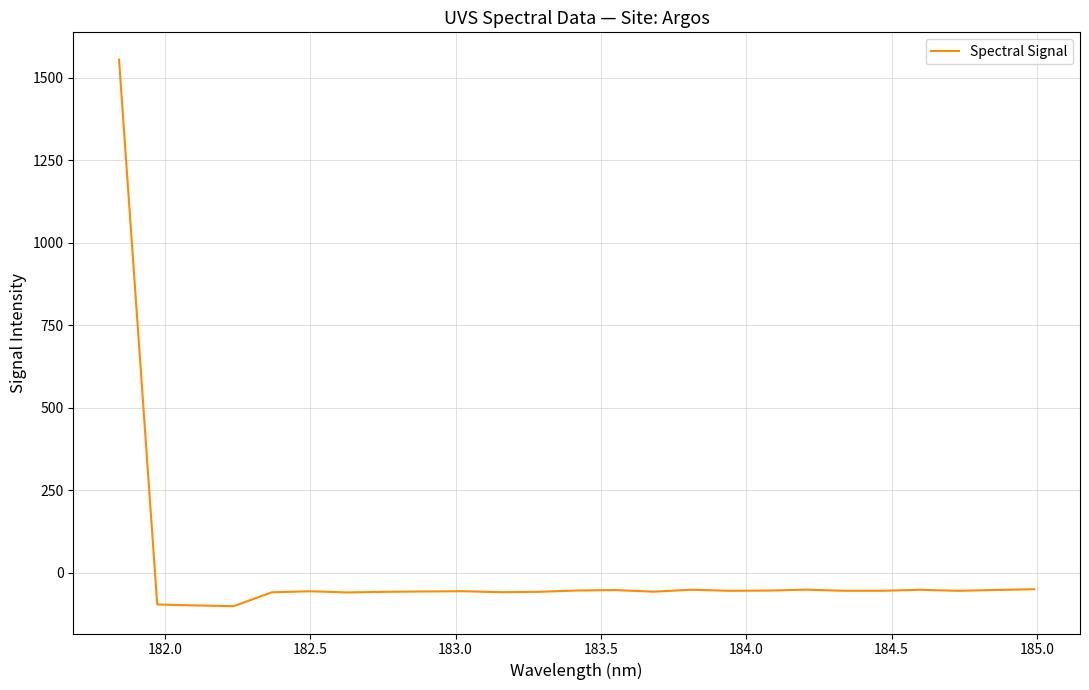

Is this an area chart (filled region under the line)?

No